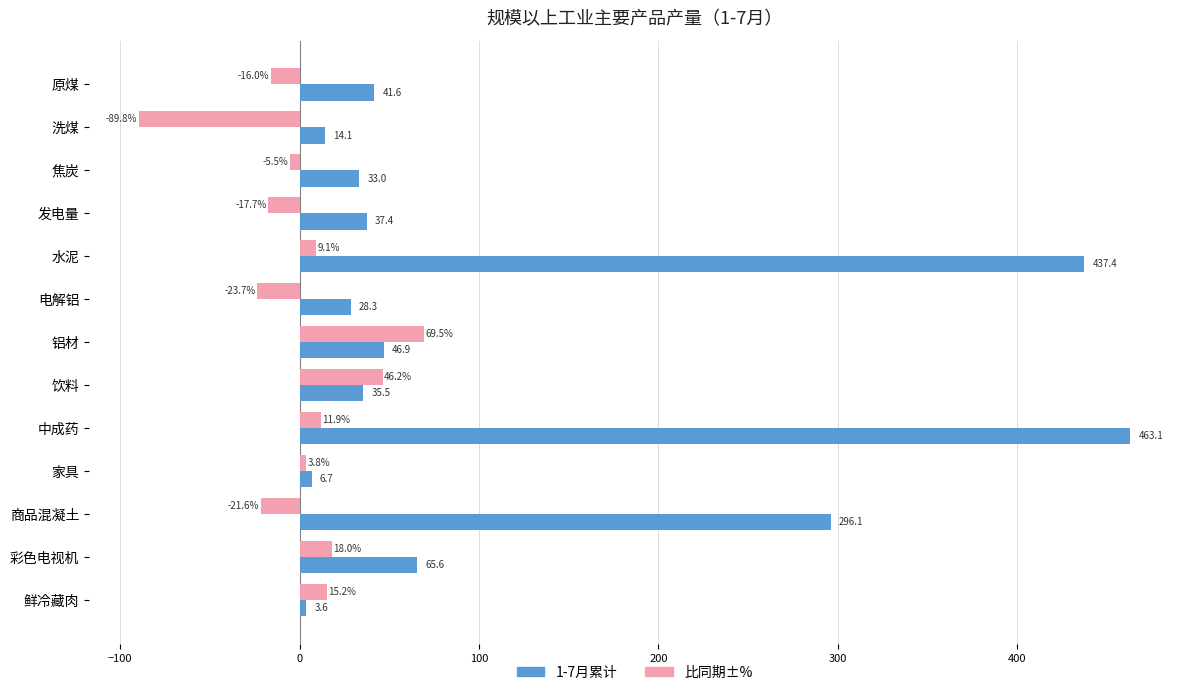

How many negative values does the 比同期±% series have?

6